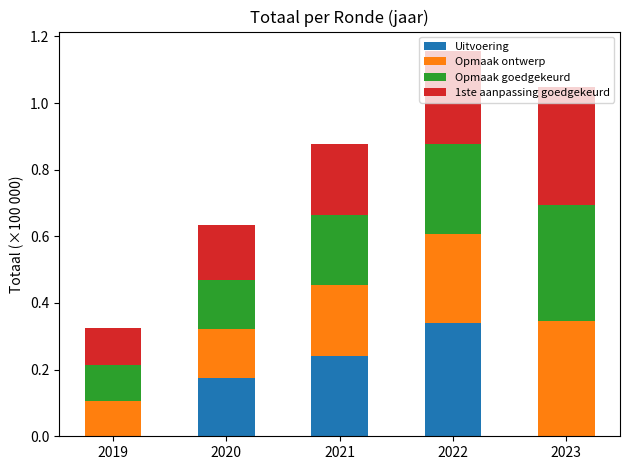

At which category is the sum across all series the highest?

2022